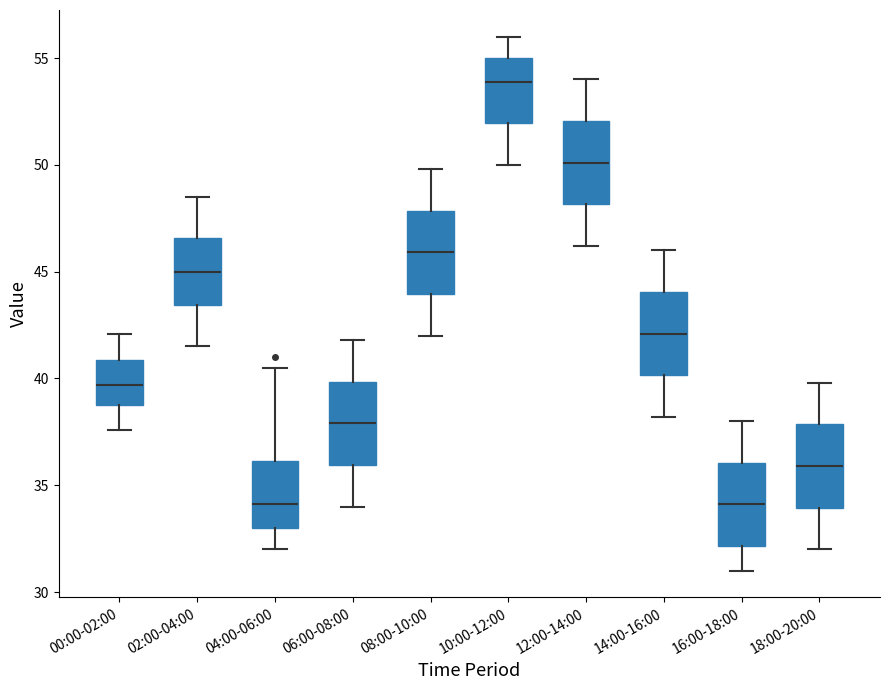

Where does the upper whisker of the box for 14:00-16:00 end on the y-axis? The values are not printed on the chart, so give them approximately, as read against the axis.

46.0